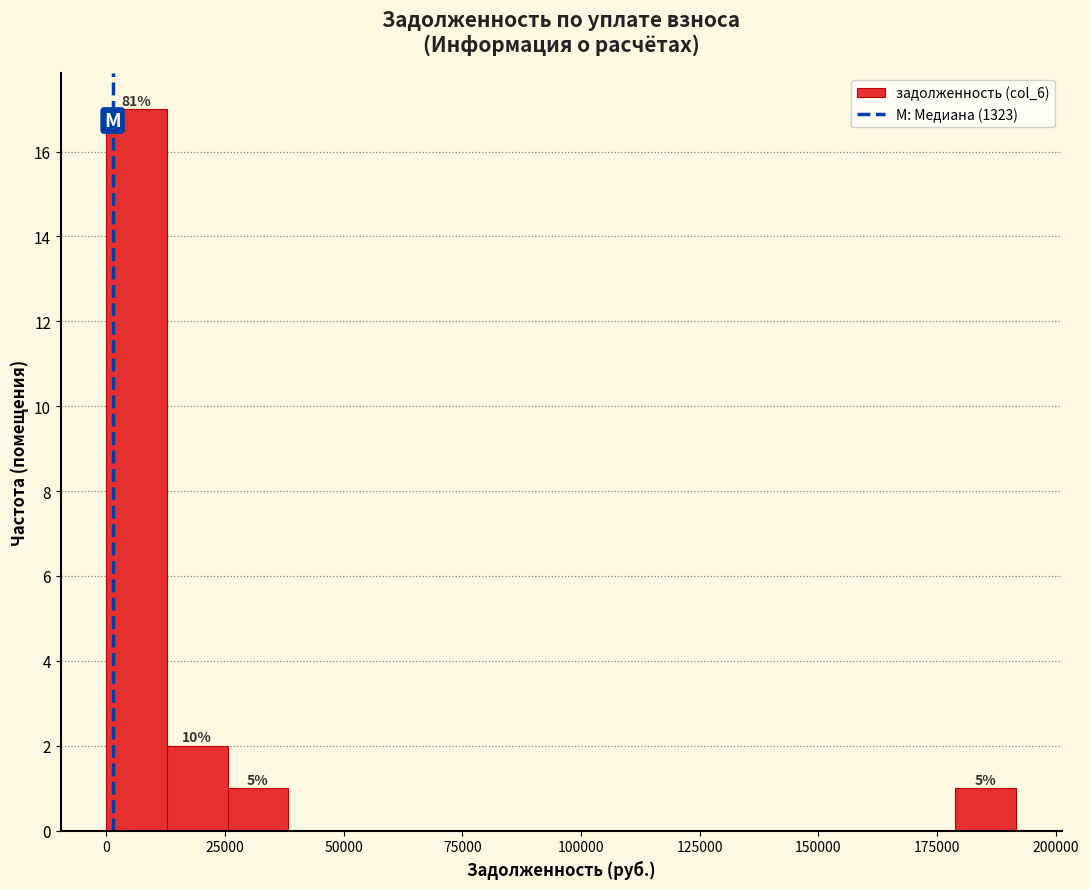

Around what value on the x-axis is the tallest bar? Give the approximate position of its centre, as read against the axis.

5000